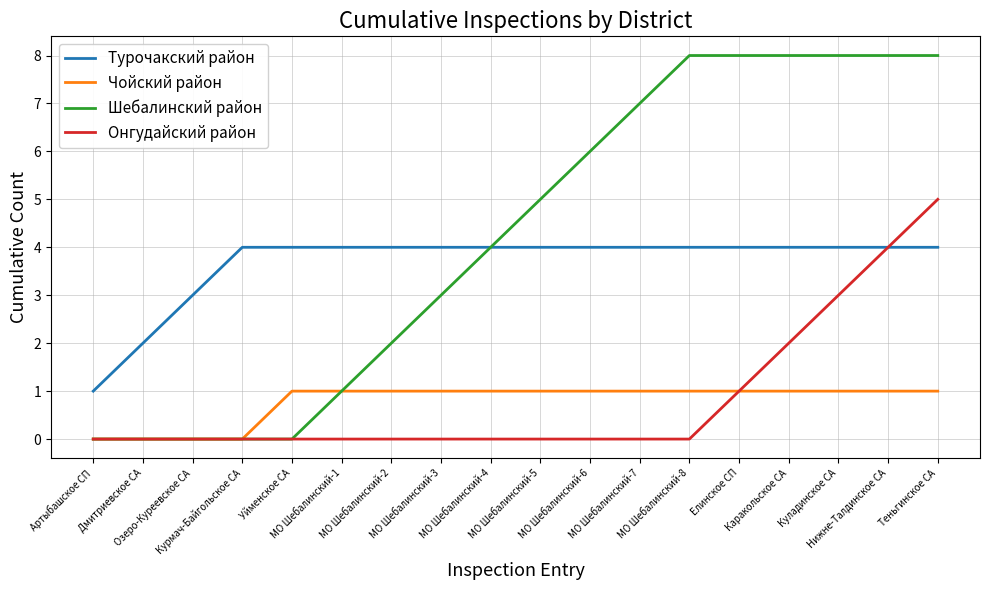

What is the highest value of the Турочакский район series?

4